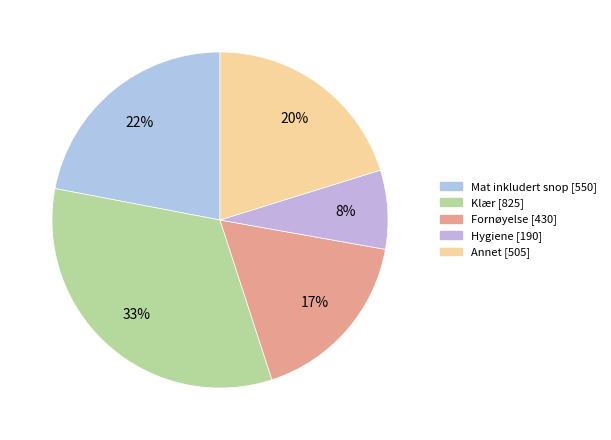

How many segments does this pie chart have?

5